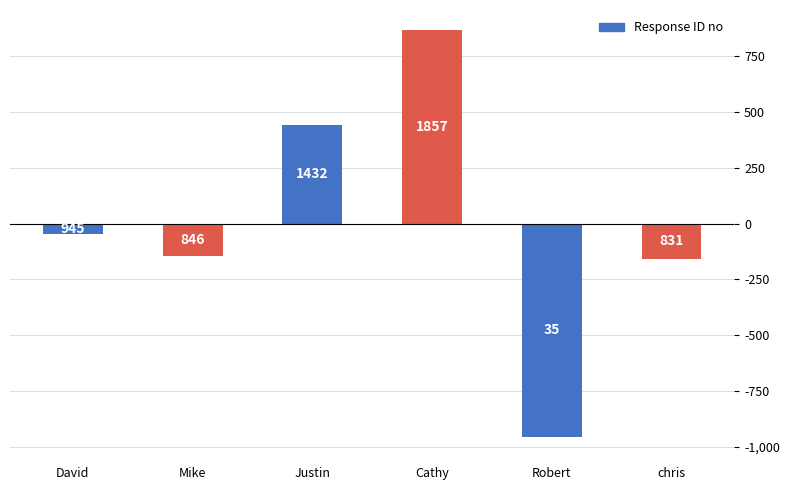

The value at Justin is 787. True or false?

False